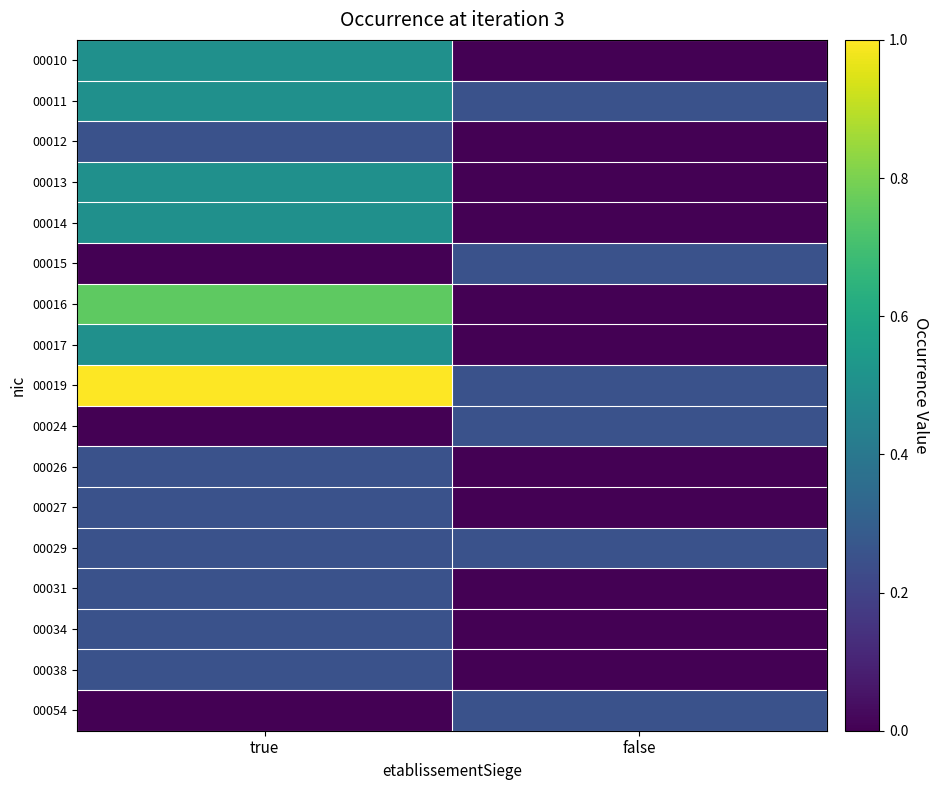

Reading right to left, what are all the values shown in this chart?

00010: false=0.0	true=0.5
00011: false=0.2	true=0.5
00012: false=0.0	true=0.2
00013: false=0.0	true=0.5
00014: false=0.0	true=0.5
00015: false=0.2	true=0.0
00016: false=0.0	true=0.8
00017: false=0.0	true=0.5
00019: false=0.2	true=1.0
00024: false=0.2	true=0.0
00026: false=0.0	true=0.2
00027: false=0.0	true=0.2
00029: false=0.2	true=0.2
00031: false=0.0	true=0.2
00034: false=0.0	true=0.2
00038: false=0.0	true=0.2
00054: false=0.2	true=0.0